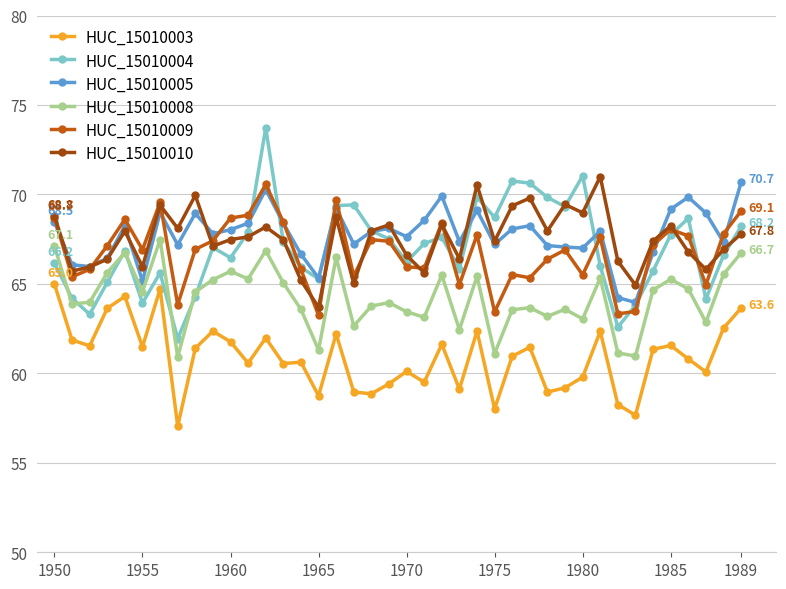

True or false: HUC_15010008 and HUC_15010003 intersect in this chart.

False